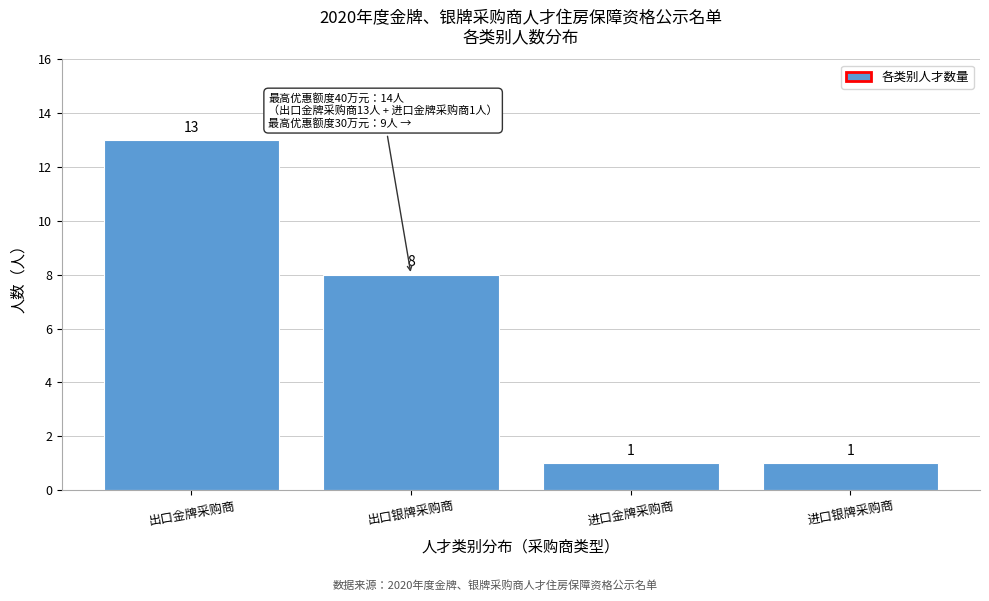

Reading left to right, extract all data points from this chart.

13	8	1	1